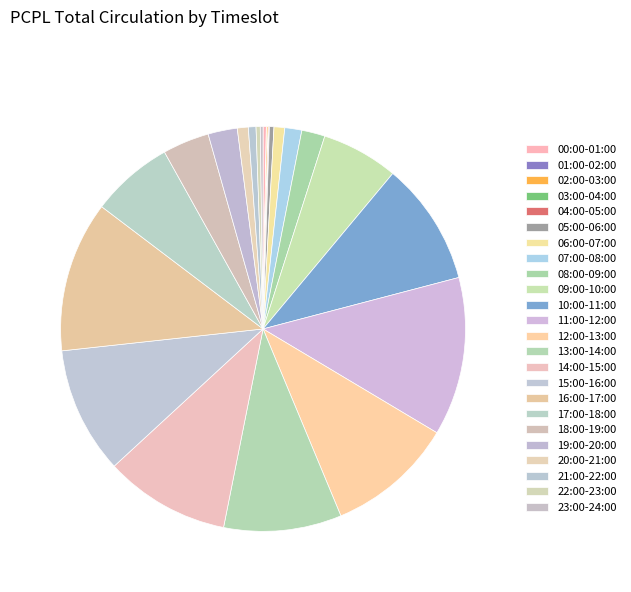

The 05:00-06:00 slice represents 6% of the pie. True or false?

False